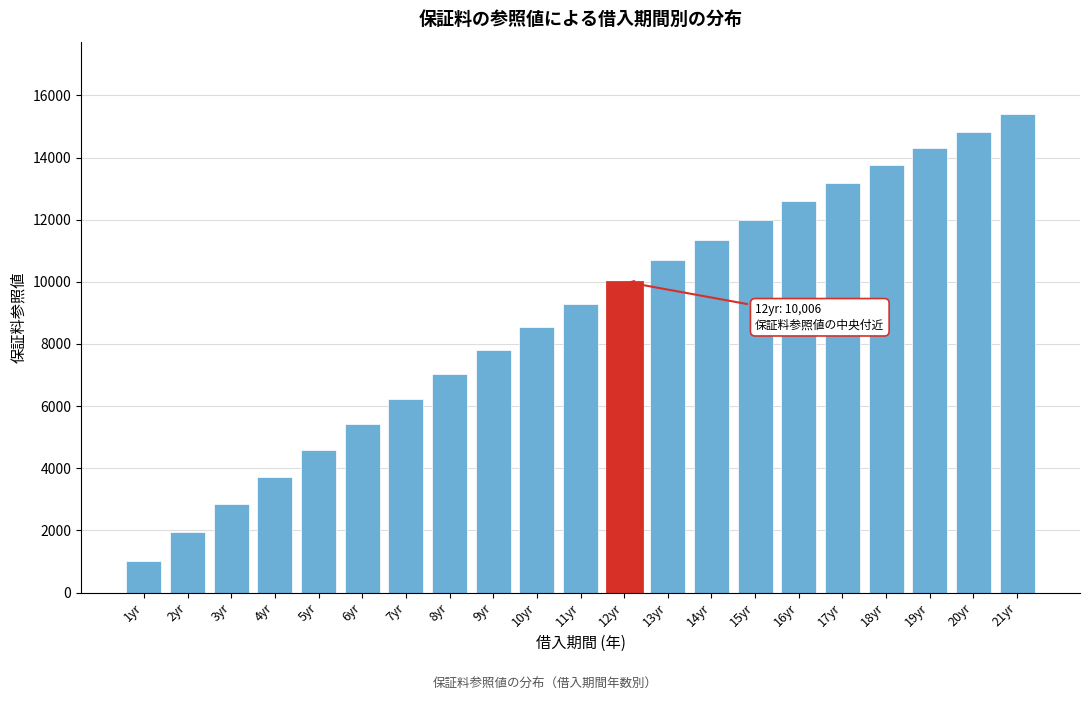

Reading left to right, list all the values displayed in this chart.

1016	1942	2844	3724	4580	5426	6240	7031	7799	8544	9302	10006	10688	11345	11982	12595	13187	13758	14308	14834	15416